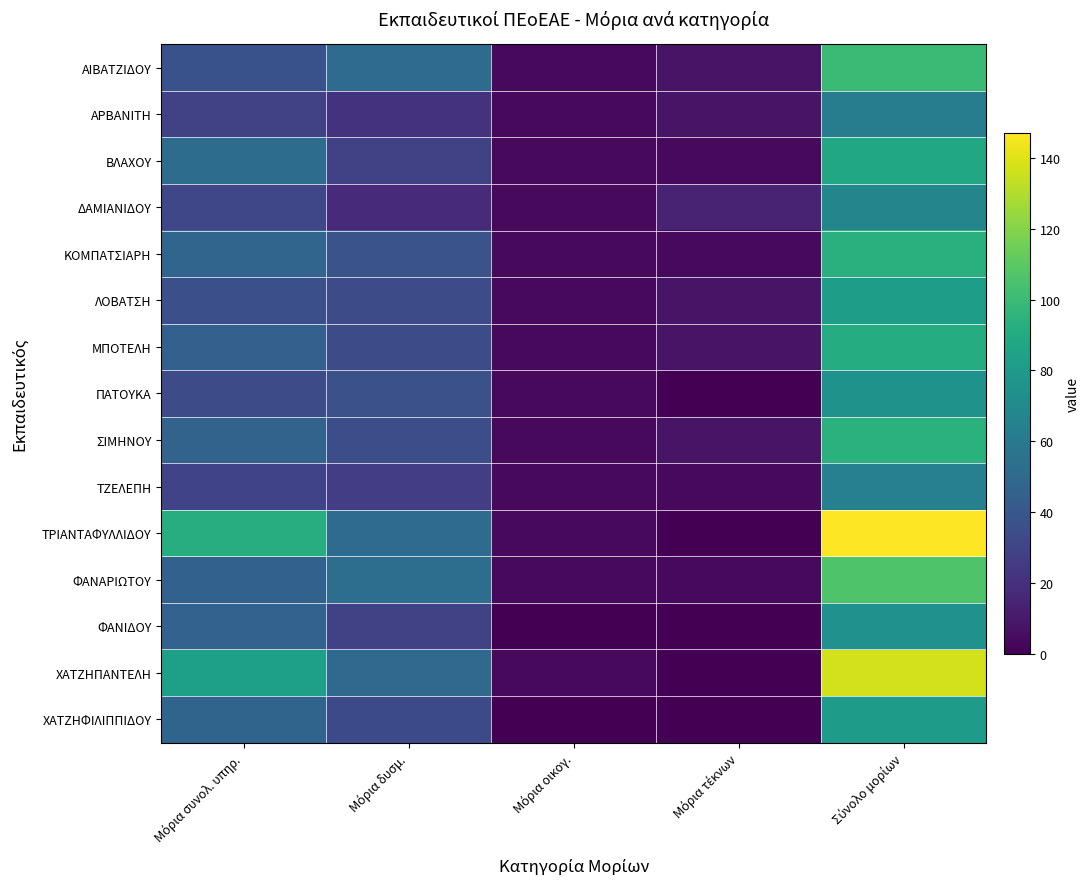

What is the total value across all series at Σύνολο μορίων?

1364.1